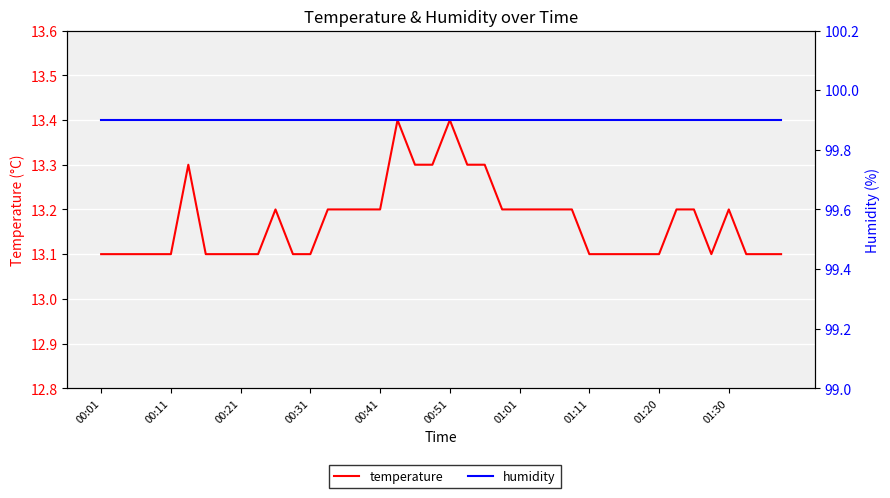

Which series has the largest total across all categories?

humidity